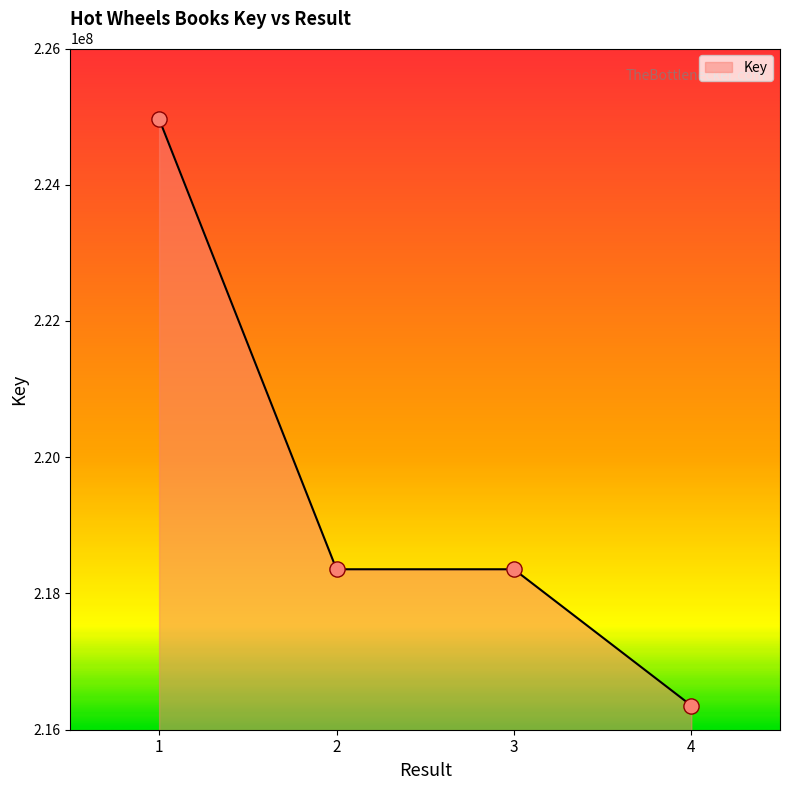

What is the change in value from 2 to 4?

-2000783